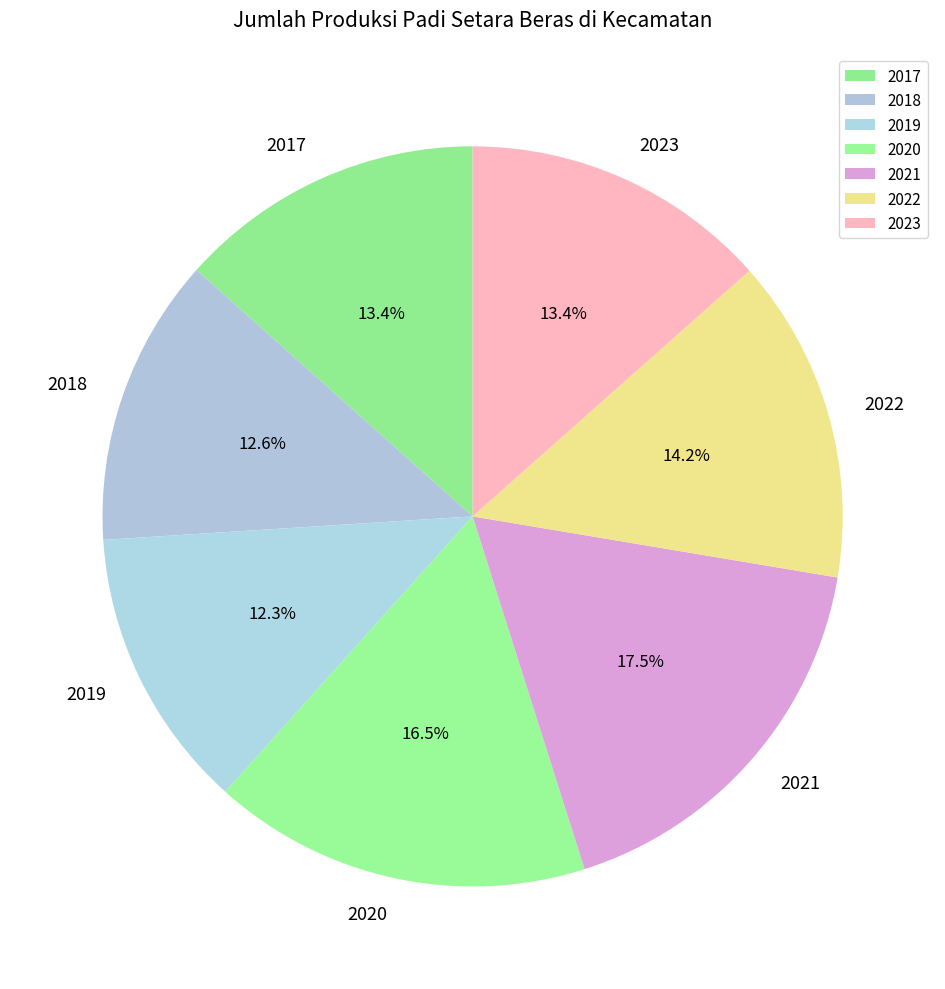

Which slice is the largest?

2021